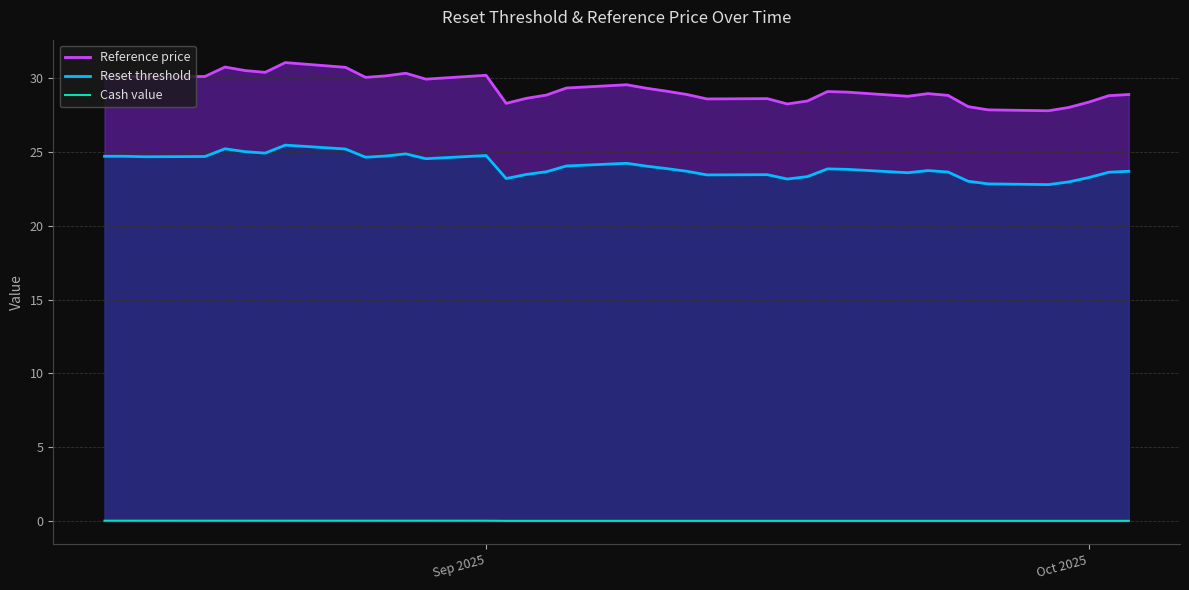

Which series has the largest total across all categories?

Reference price